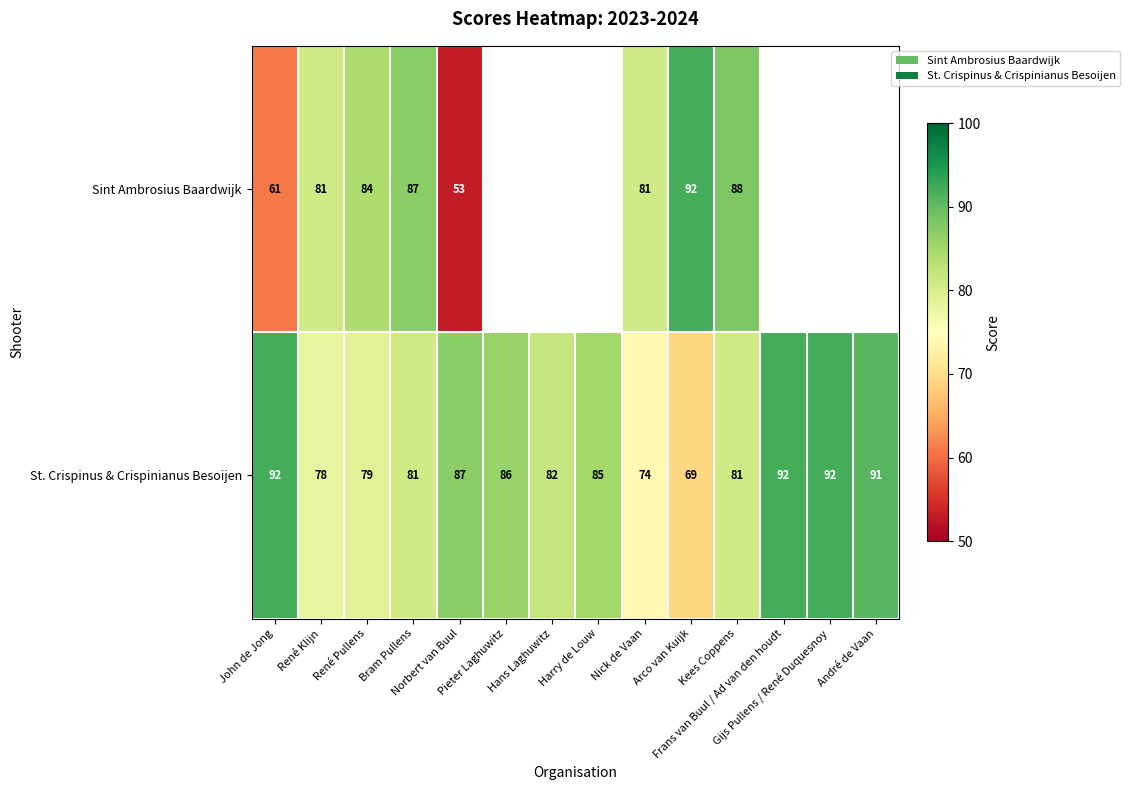

What is the sum of all St. Crispinus & Crispinianus Besoijen values?

1169